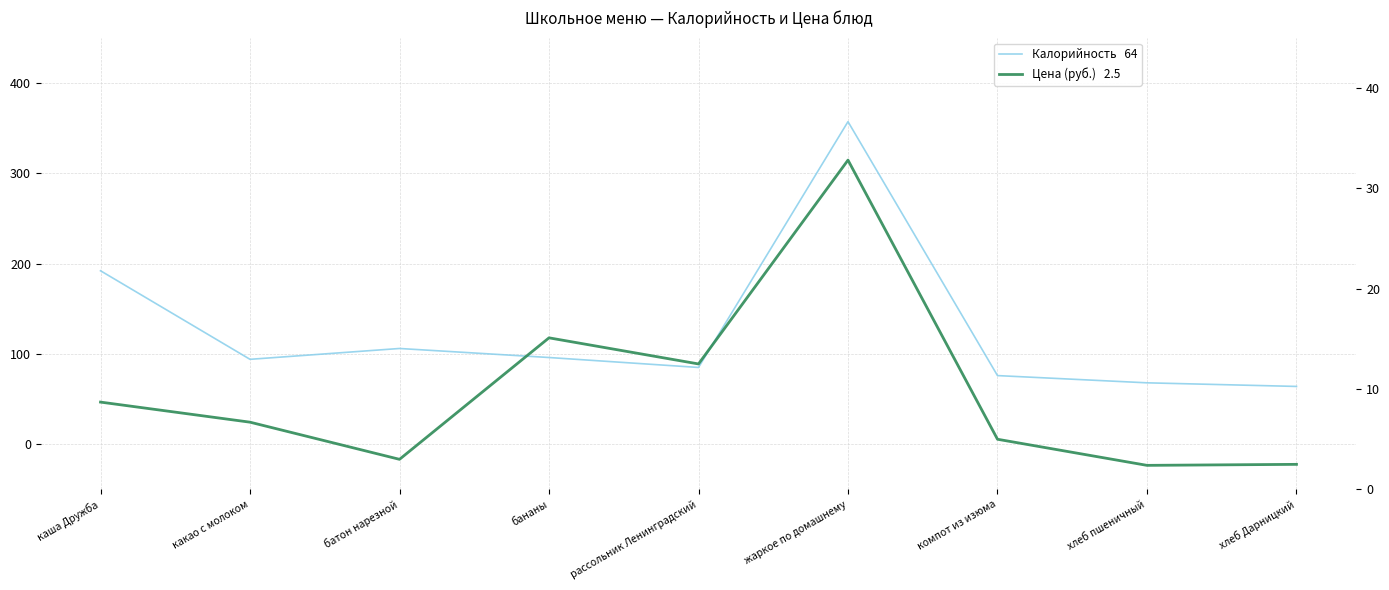

Between жаркое по домашнему and какао с молоком, which is larger?

жаркое по домашнему